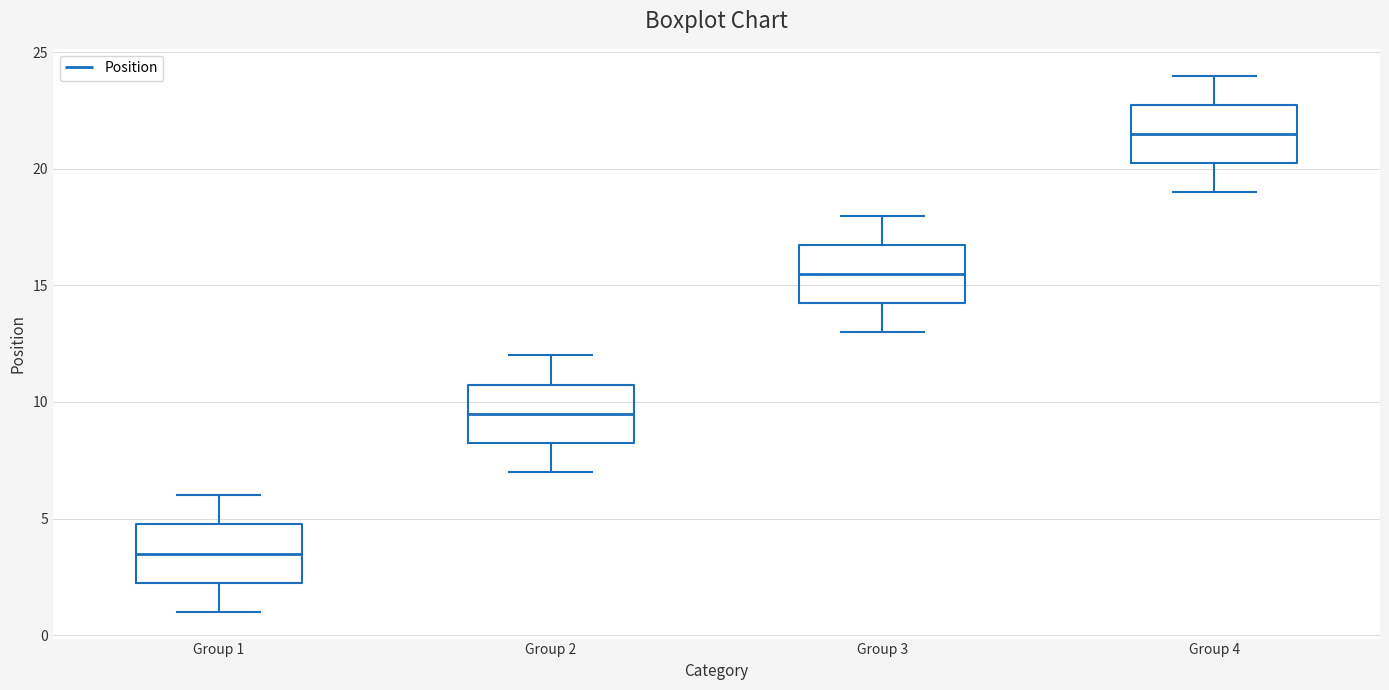

Where does the upper whisker of the box for Group 2 end on the y-axis? The values are not printed on the chart, so give them approximately, as read against the axis.

12.0